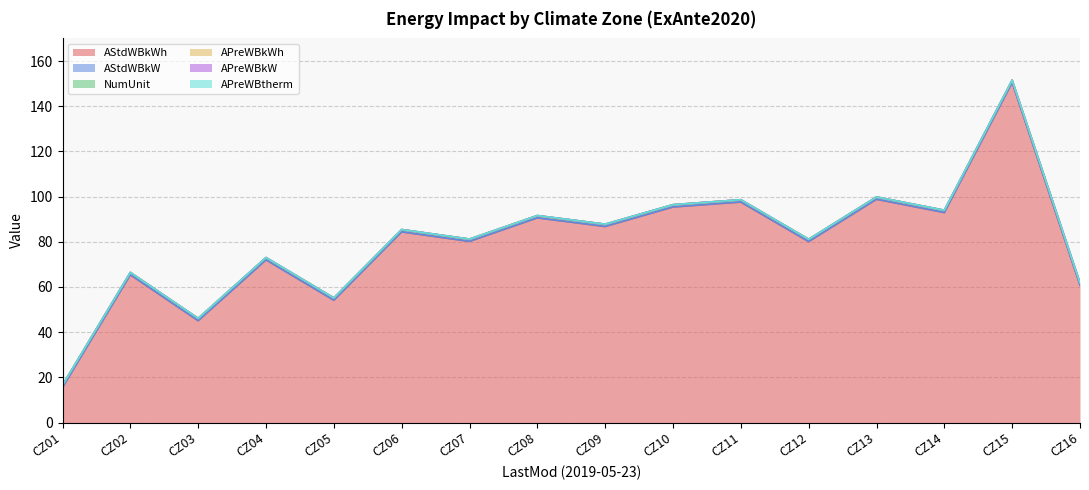

Reading left to right, extract all data points from this chart.

AStdWBkWh: CZ01=15.6	CZ02=65.4	CZ03=45.1	CZ04=72.0	CZ05=54.1	CZ06=84.4	CZ07=80.2	CZ08=90.6	CZ09=86.8	CZ10=95.4	CZ11=97.6	CZ12=80.1	CZ13=98.8	CZ14=92.9	CZ15=150.5	CZ16=60.8
AStdWBkW: CZ01=0.0	CZ02=0.1	CZ03=0.0	CZ04=0.1	CZ05=0.0	CZ06=0.0	CZ07=0.0	CZ08=0.0	CZ09=0.1	CZ10=0.1	CZ11=0.1	CZ12=0.1	CZ13=0.1	CZ14=0.1	CZ15=0.1	CZ16=0.1
NumUnit: CZ01=1.0	CZ02=1.0	CZ03=1.0	CZ04=1.0	CZ05=1.0	CZ06=1.0	CZ07=1.0	CZ08=1.0	CZ09=1.0	CZ10=1.0	CZ11=1.0	CZ12=1.0	CZ13=1.0	CZ14=1.0	CZ15=1.0	CZ16=1.0
APreWBkWh: CZ01=0.0	CZ02=0.0	CZ03=0.0	CZ04=0.0	CZ05=0.0	CZ06=0.0	CZ07=0.0	CZ08=0.0	CZ09=0.0	CZ10=0.0	CZ11=0.0	CZ12=0.0	CZ13=0.0	CZ14=0.0	CZ15=0.0	CZ16=0.0
APreWBkW: CZ01=0.0	CZ02=0.0	CZ03=0.0	CZ04=0.0	CZ05=0.0	CZ06=0.0	CZ07=0.0	CZ08=0.0	CZ09=0.0	CZ10=0.0	CZ11=0.0	CZ12=0.0	CZ13=0.0	CZ14=0.0	CZ15=0.0	CZ16=0.0
APreWBtherm: CZ01=0.0	CZ02=0.0	CZ03=0.0	CZ04=0.0	CZ05=0.0	CZ06=0.0	CZ07=0.0	CZ08=0.0	CZ09=0.0	CZ10=0.0	CZ11=0.0	CZ12=0.0	CZ13=0.0	CZ14=0.0	CZ15=0.0	CZ16=0.0